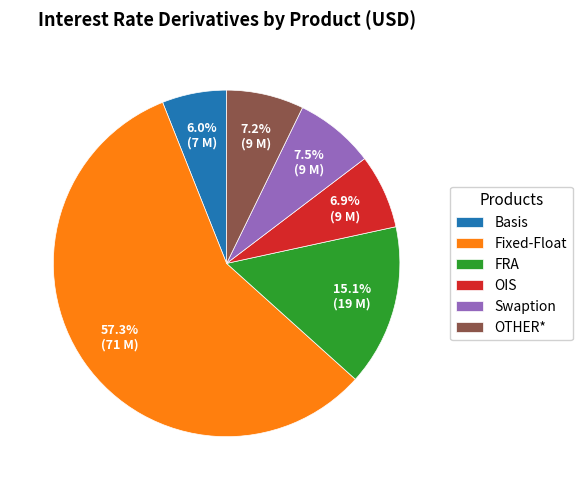

The Fixed-Float slice represents 52% of the pie. True or false?

False